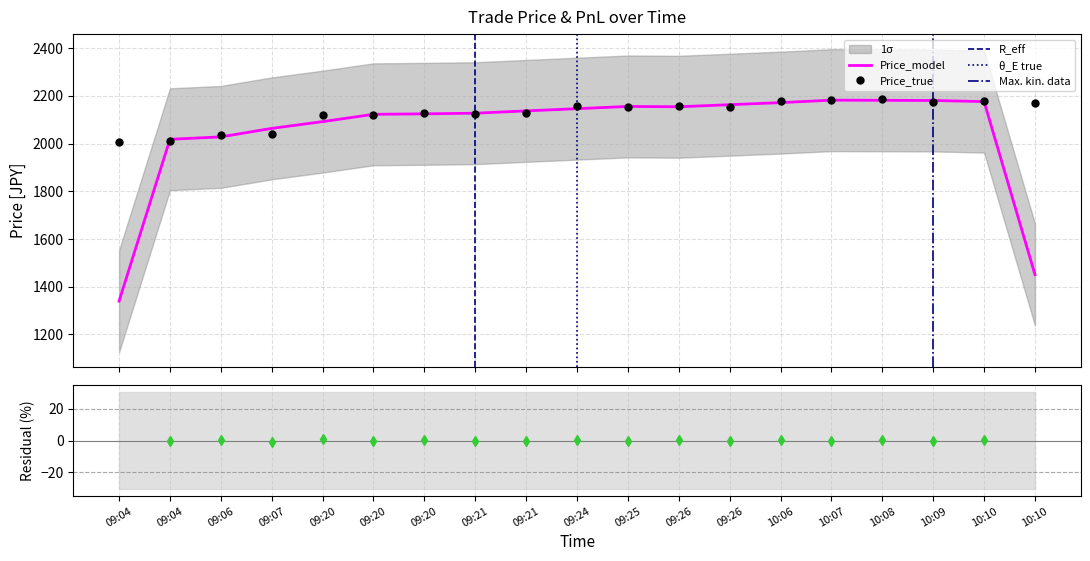

At which label is the value closest to 2097?

09:20